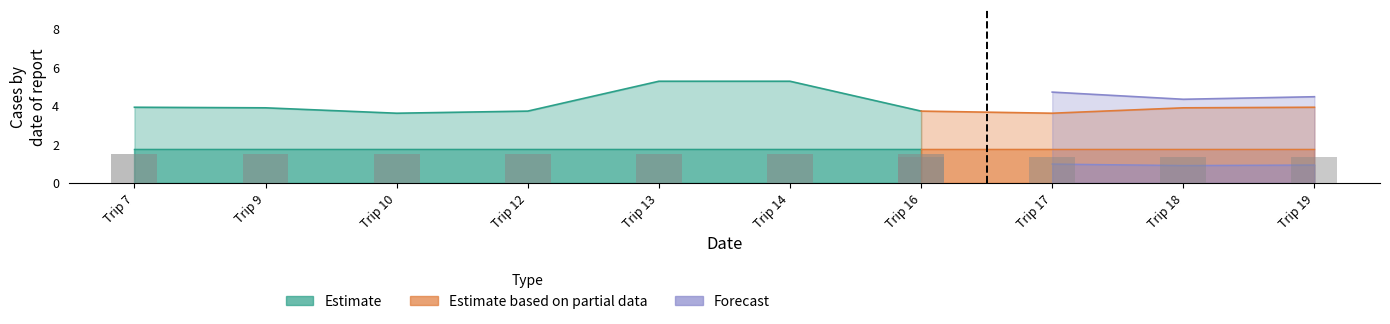

Are the bars grouped side by side (vs. stacked)?

Yes